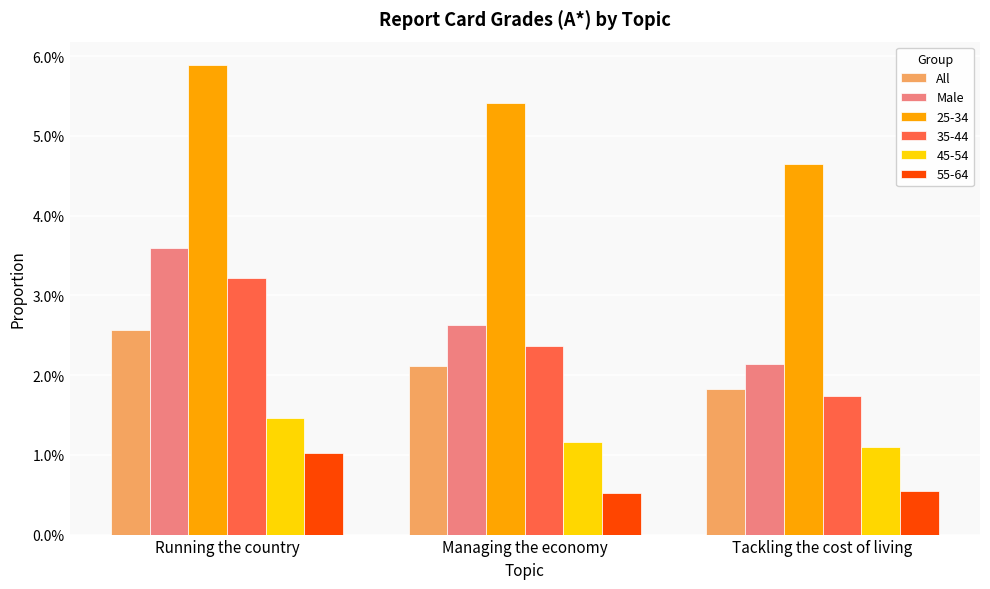

Does the chart contain any negative values?

No